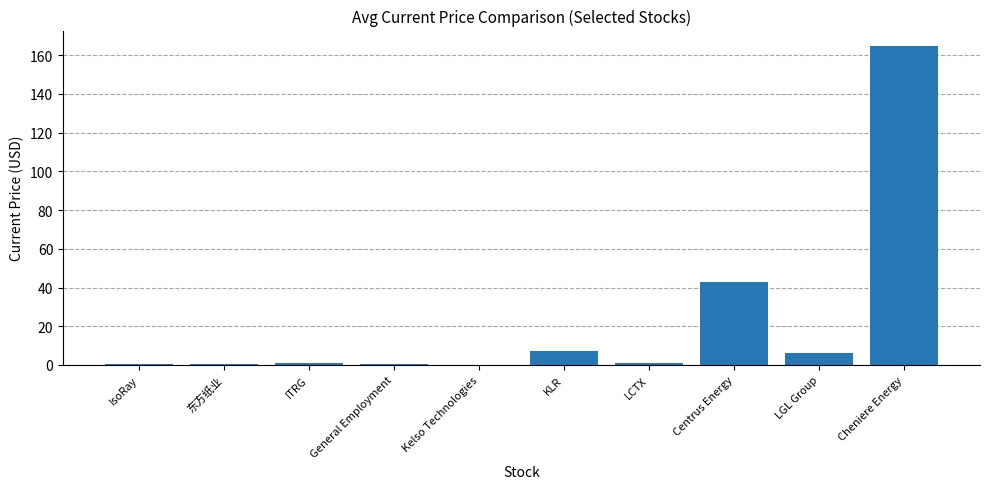

Are the bars grouped side by side (vs. stacked)?

No